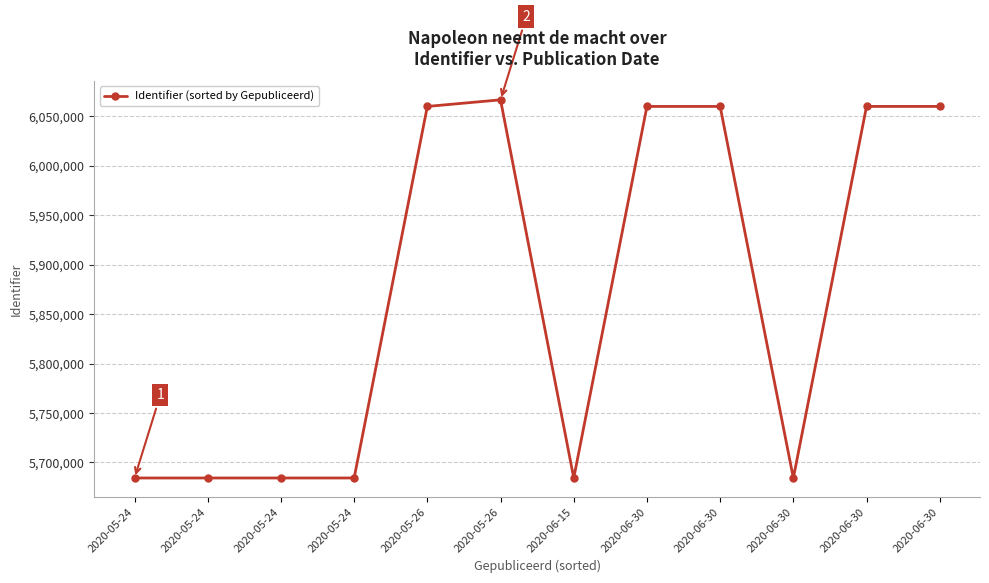

How many distinct data groups are displayed?

1